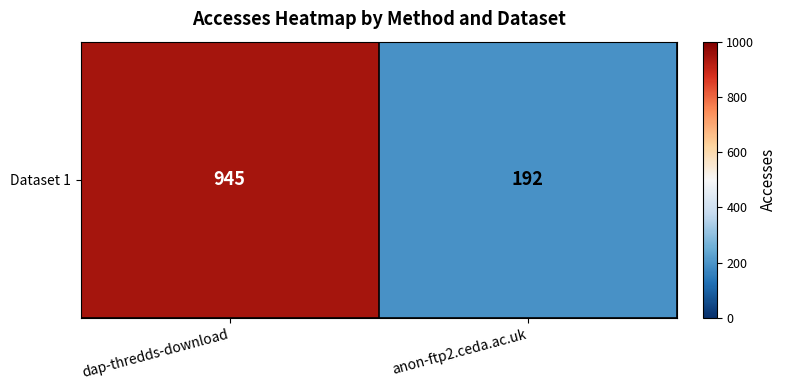

What is the sum of all values?

1137